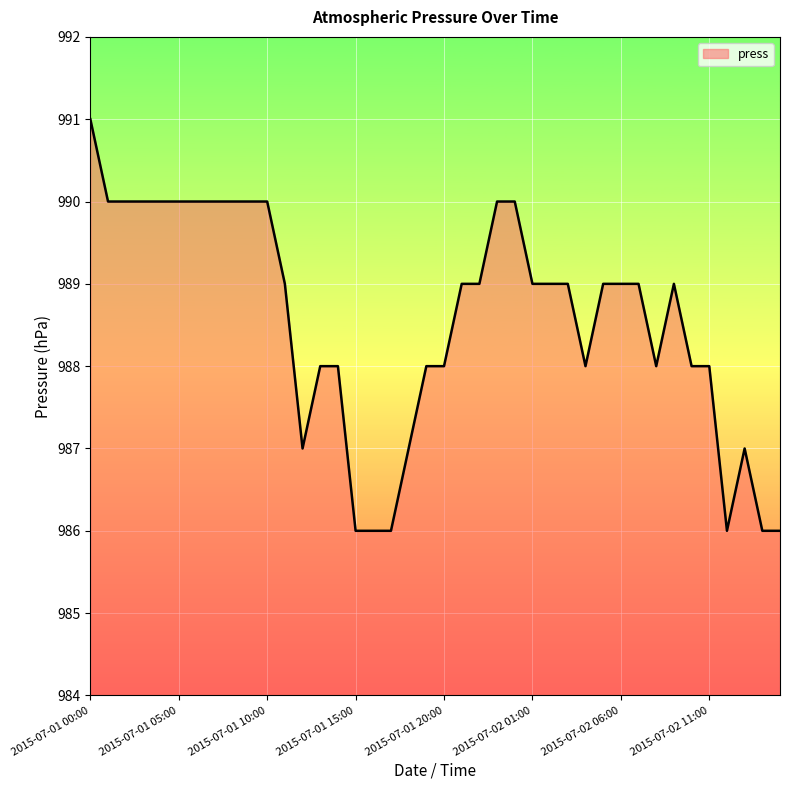

What is the difference between the maximum and minimum values?

5